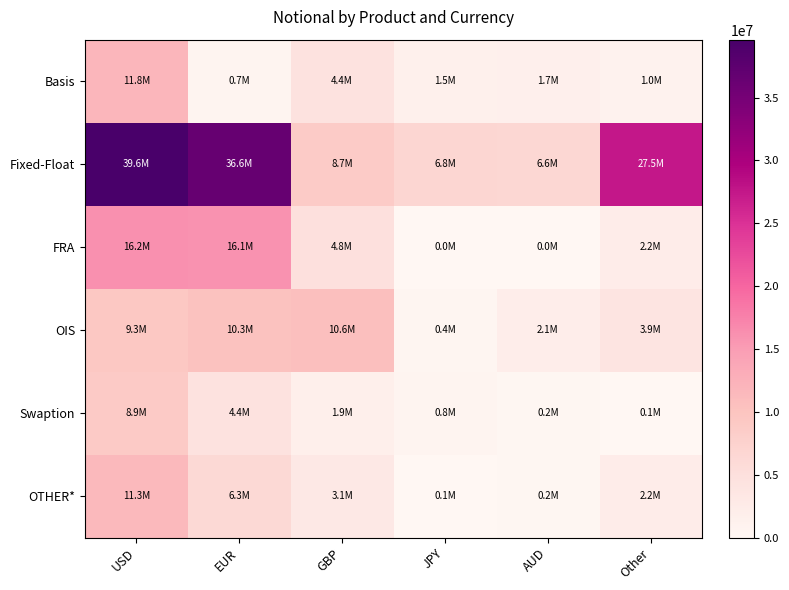

Reading left to right, list all the values displayed in this chart.

Basis: USD=11814651	EUR=667873	GBP=4412152	JPY=1531199	AUD=1693296	Other=962698
Fixed-Float: USD=39601672	EUR=36603446	GBP=8740850	JPY=6799853	AUD=6637434	Other=27493041
FRA: USD=16188886	EUR=16069512	GBP=4843770	JPY=14359	AUD=0	Other=2238570
OIS: USD=9331503	EUR=10253343	GBP=10647057	JPY=427573	AUD=2093796	Other=3894939
Swaption: USD=8902616	EUR=4368049	GBP=1853831	JPY=765917	AUD=163299	Other=149144
OTHER*: USD=11310016	EUR=6258142	GBP=3107362	JPY=128651	AUD=203032	Other=2185623